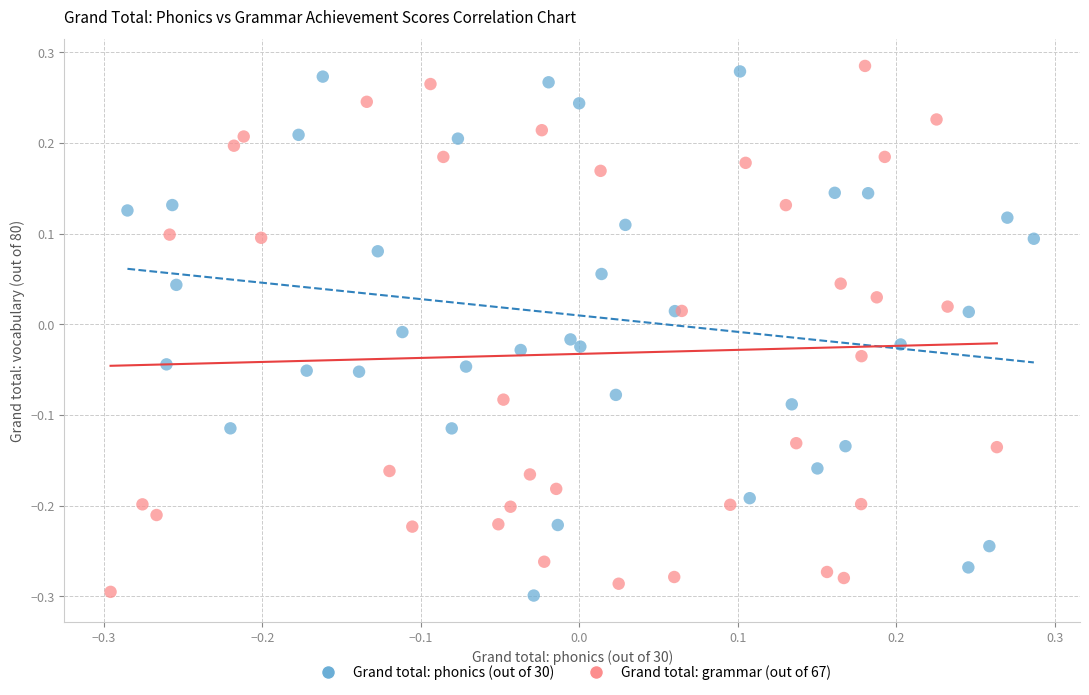

What are all the series names shown in the legend?

Grand total: phonics (out of 30), Grand total: grammar (out of 67)